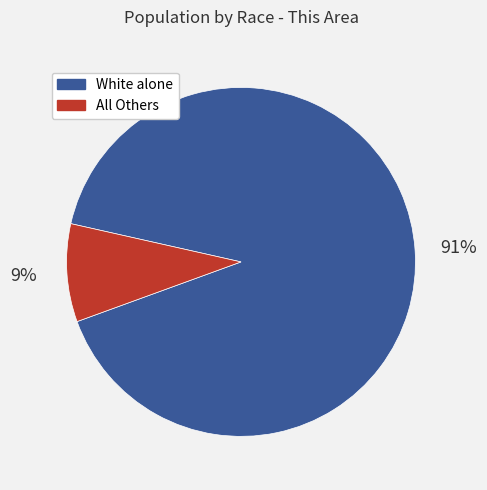

Which category has the smallest portion of the pie?

All Others